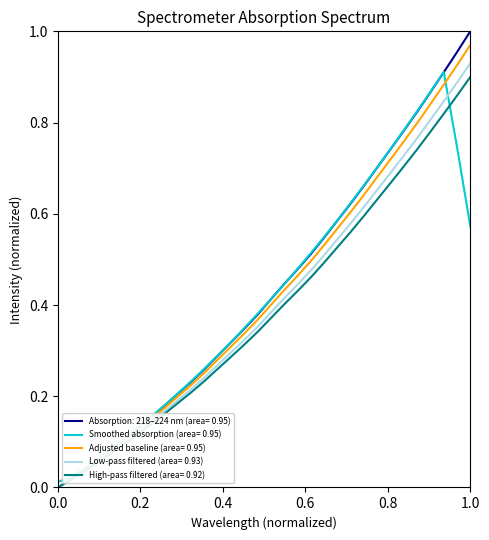

Which series has the largest range (max minus min)?

Absorption: 218–224 nm (area= 0.95)